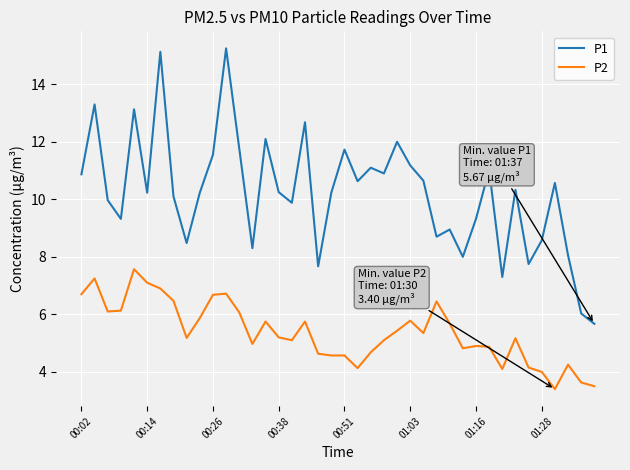

True or false: P1 and P2 intersect in this chart.

False